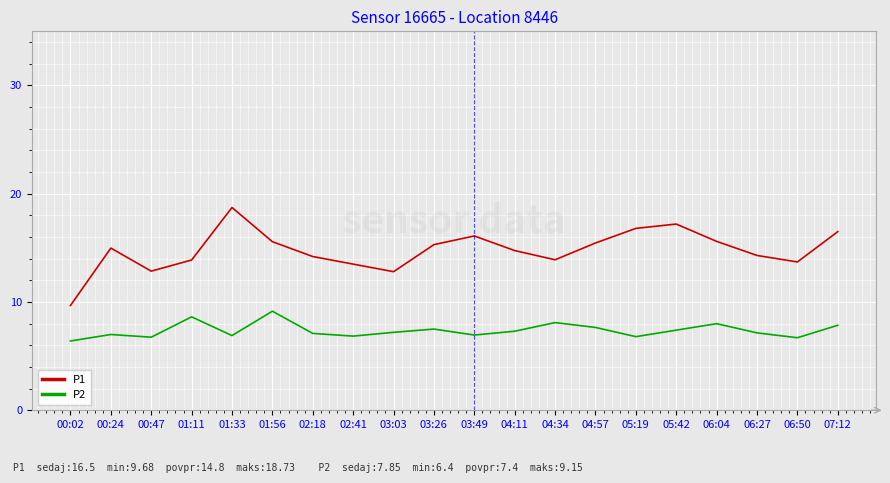

At which category does the chart reach its peak across all series?

01:33